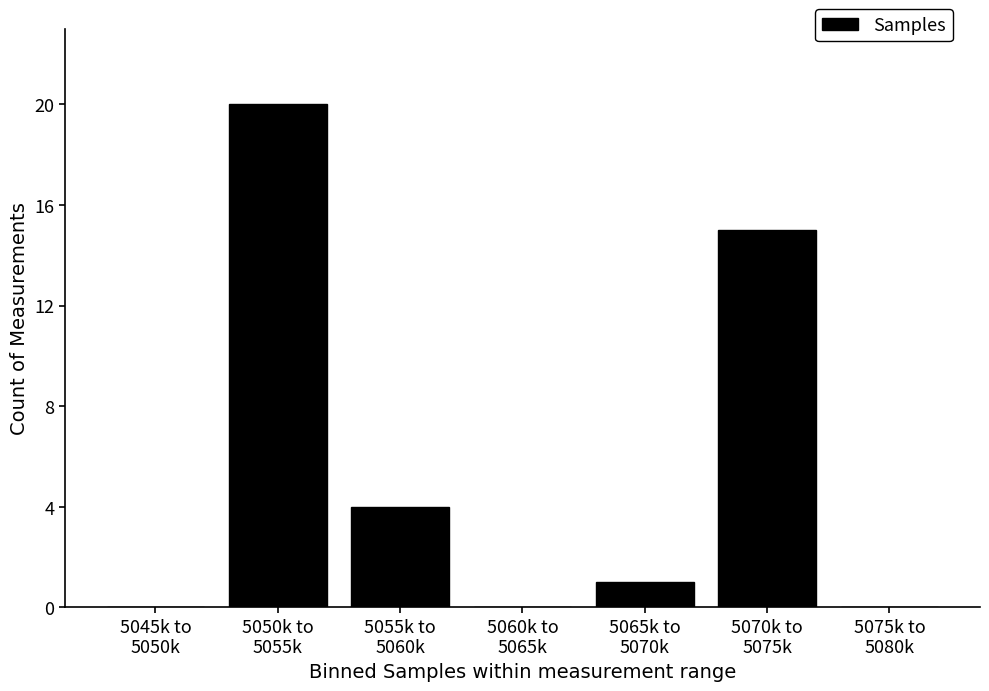

What is the sum of all values?

40